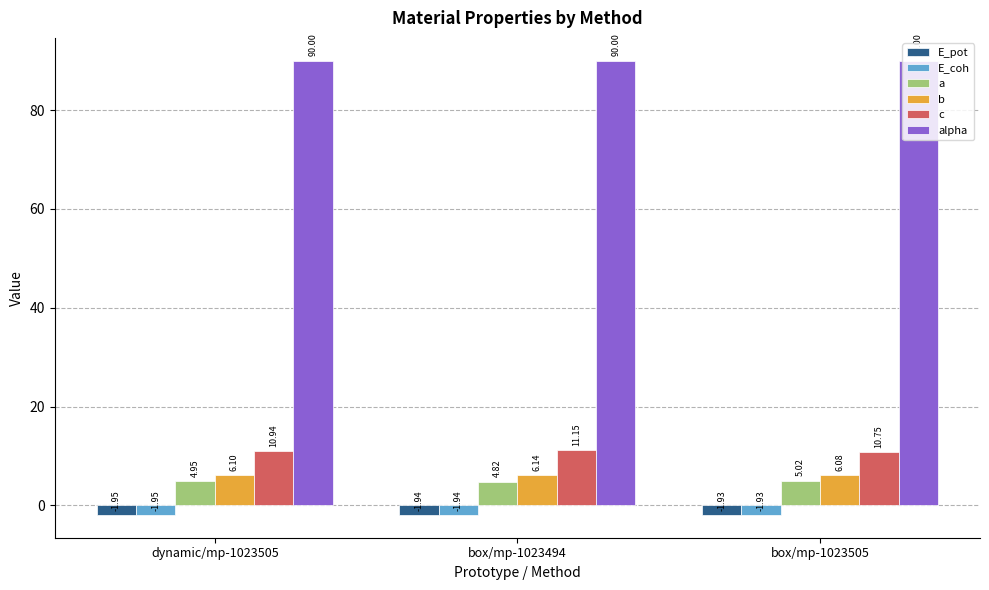

What is the approximate value of b at box/mp-1023505?

6.1